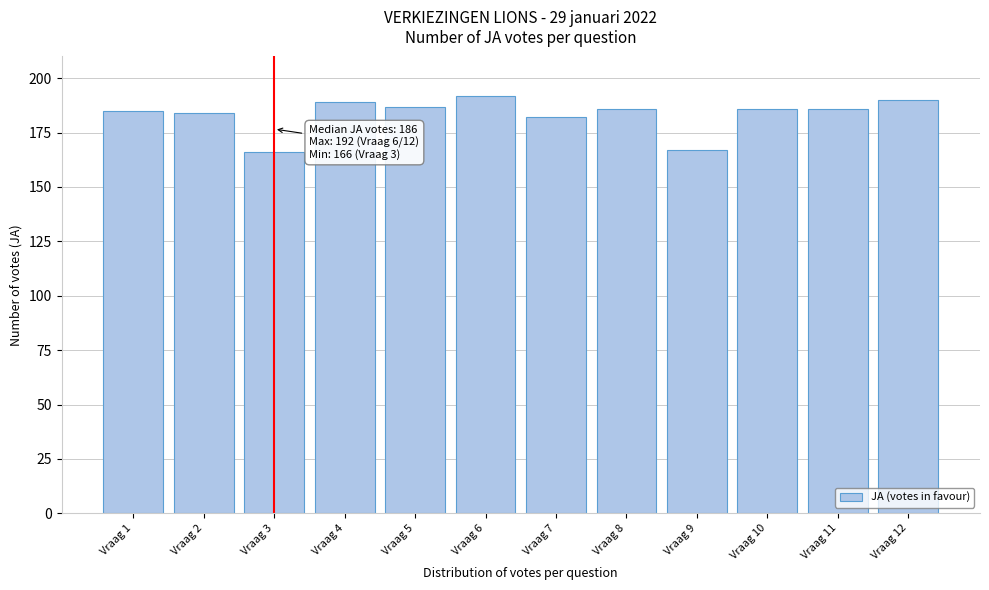

Reading right to left, list all the values displayed in this chart.

190	186	186	167	186	182	192	187	189	166	184	185